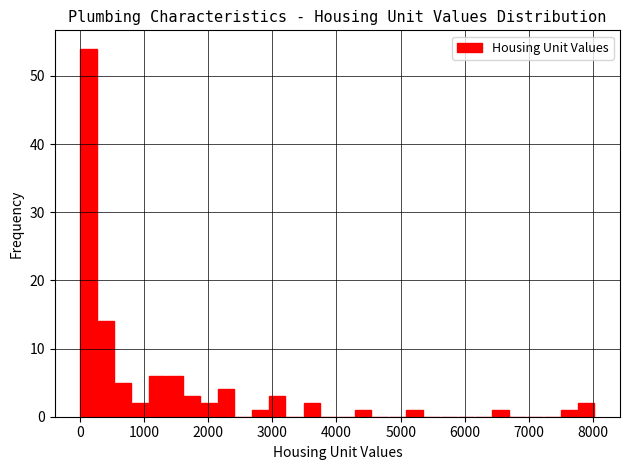

Around what value on the x-axis is the tallest bar? Give the approximate position of its centre, as read against the axis.

100